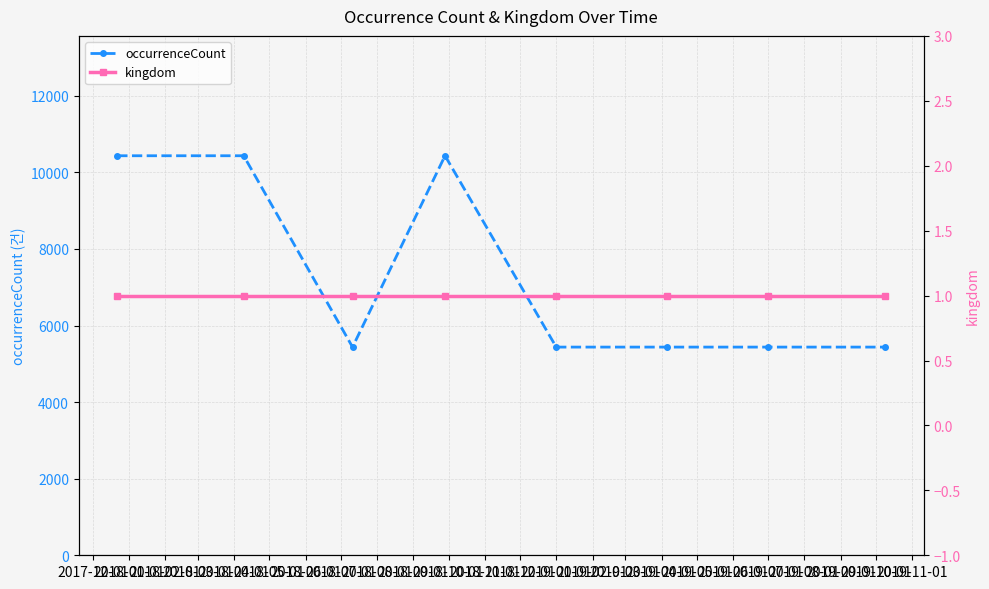

How many data points in occurrenceCount are above 5437?

3